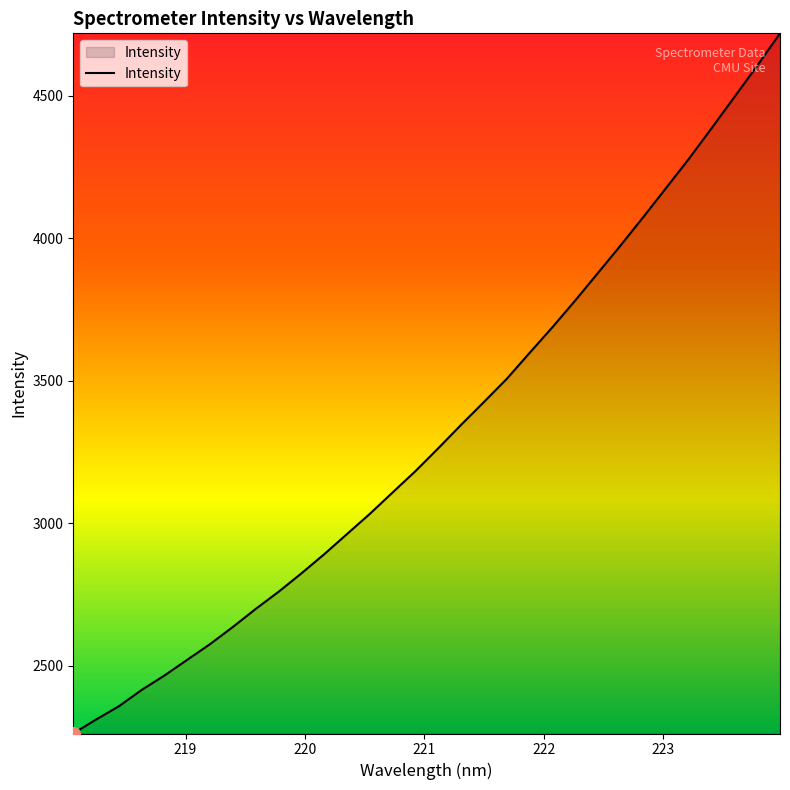

What is the difference between the maximum and minimum values?

2456.7